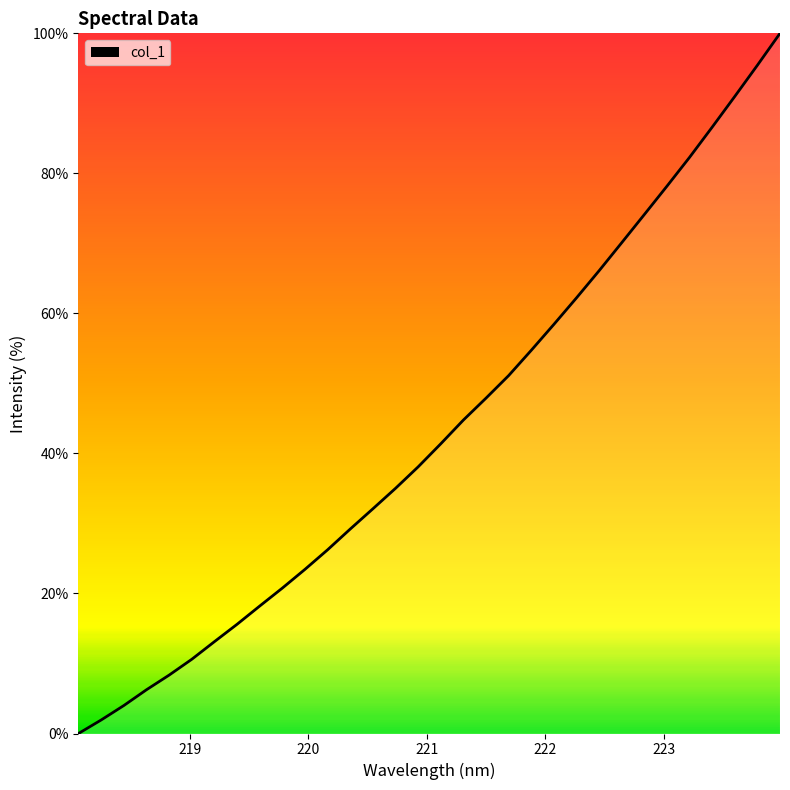

Reading right to left, extract all data points from this chart.

100.0	95.4	91.0	86.6	82.3	78.2	74.1	70.1	66.1	62.2	58.4	54.7	51.1	47.9	44.8	41.4	38.1	35.0	32.1	29.2	26.2	23.4	20.8	18.2	15.6	13.1	10.6	8.3	6.2	4.0	1.9	0.0